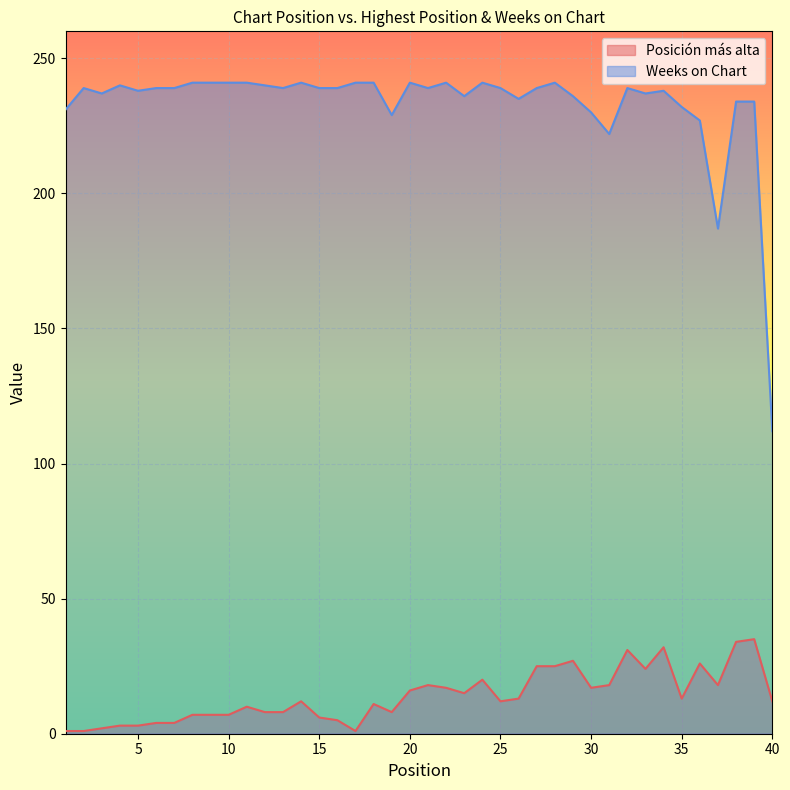

True or false: Weeks on Chart and Posición más alta intersect in this chart.

False